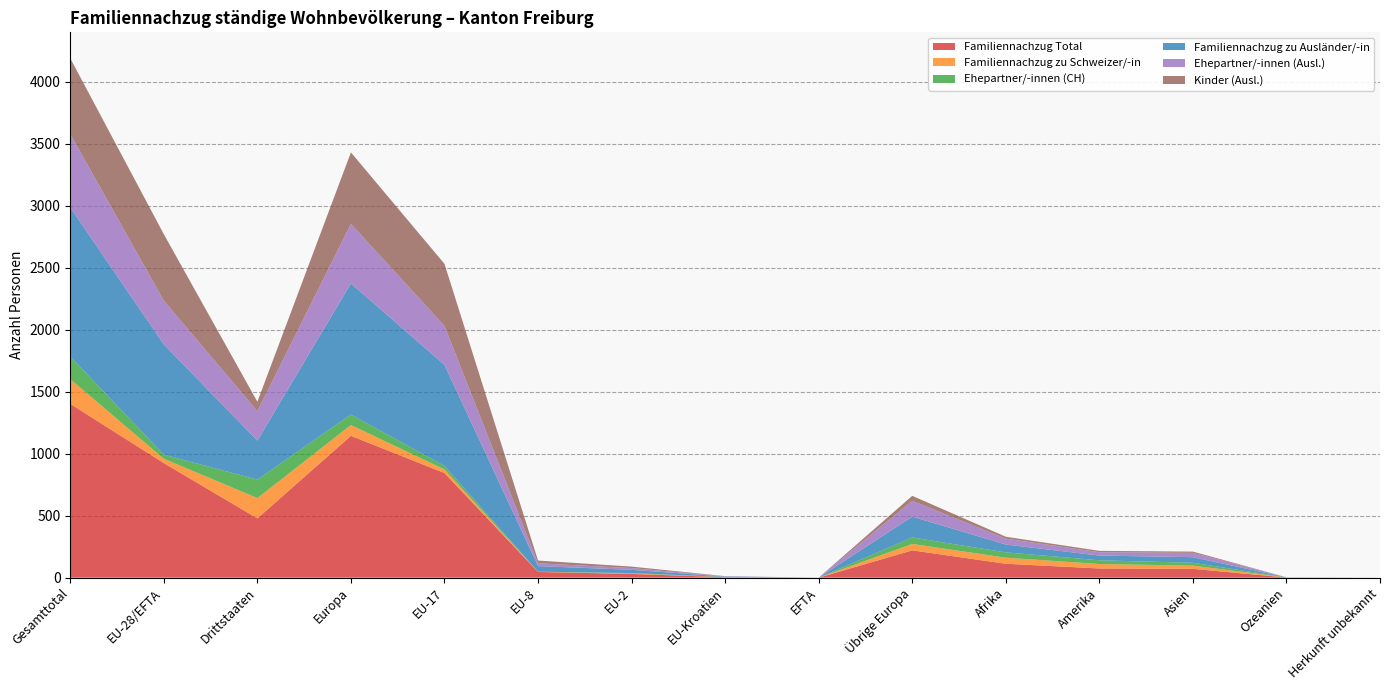

Reading left to right, what are all the values shown in this chart?

Familiennachzug Total: 1402	924	478	1144	844	46	30	4	0	220	112	74	71	1	0
Familiennachzug zu Schweizer/-in: 199	35	164	87	29	1	4	1	0	52	49	36	26	1	0
Ehepartner/-innen (CH): 182	33	149	85	28	1	3	1	0	52	43	30	23	1	0
Familiennachzug zu Ausländer/-in: 1203	889	314	1057	815	45	26	3	0	168	63	38	45	0	0
Ehepartner/-innen (Ausl.): 591	353	238	481	314	23	14	2	0	128	48	27	35	0	0
Kinder (Ausl.): 612	536	76	576	501	22	12	1	0	40	15	11	10	0	0